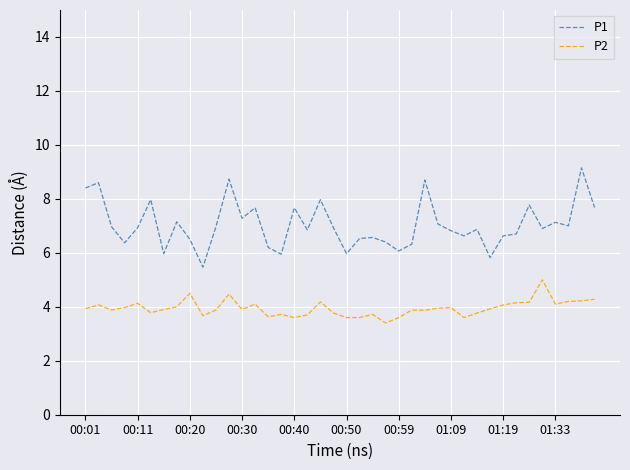

What is the highest value of the P1 series?

9.2